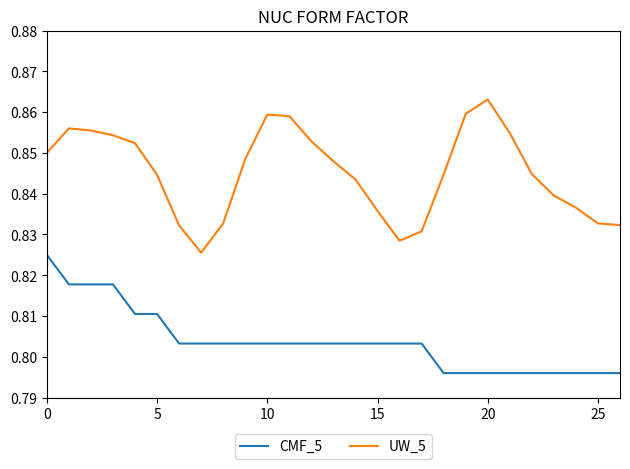

Which series has the largest range (max minus min)?

UW_5